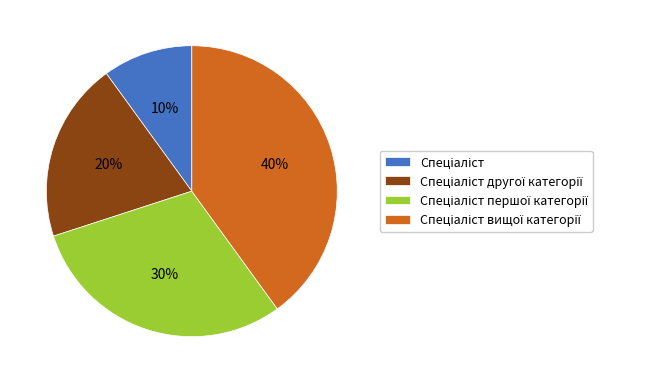

To the nearest percent, what is the difference between the largest and smallest slice percentages?

30%